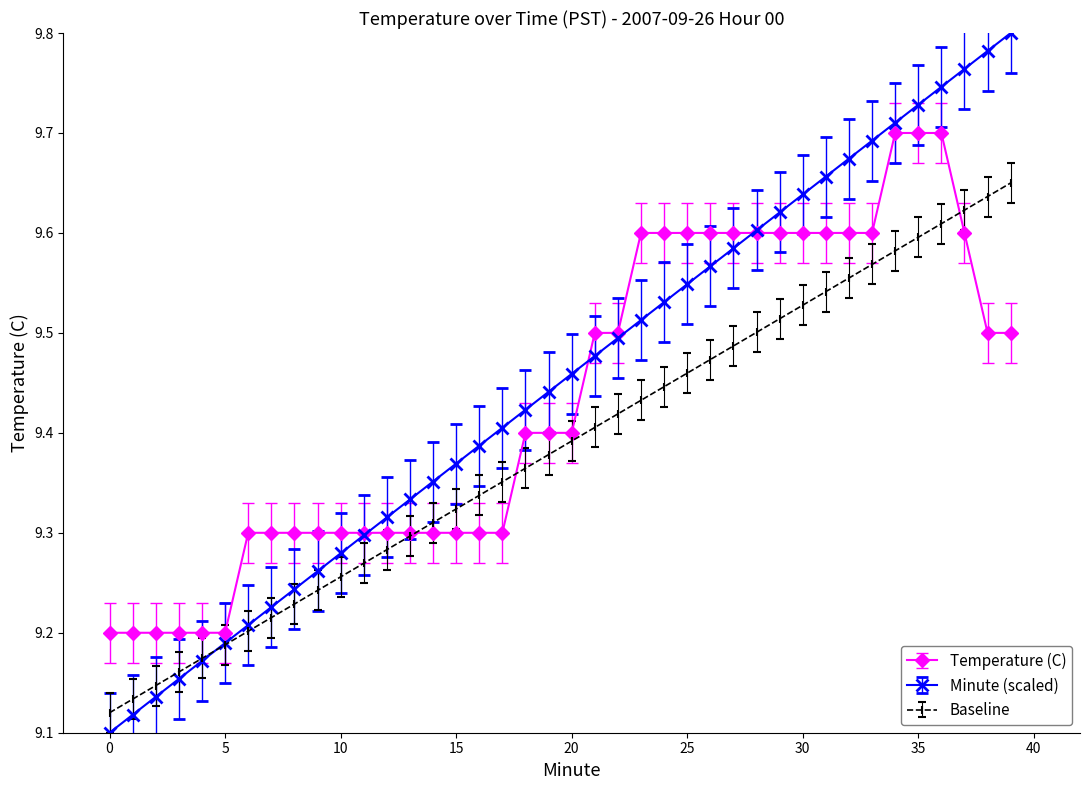

Rank the series by their average value, from lowest to highest.

Baseline, Temperature (C), Minute (scaled)